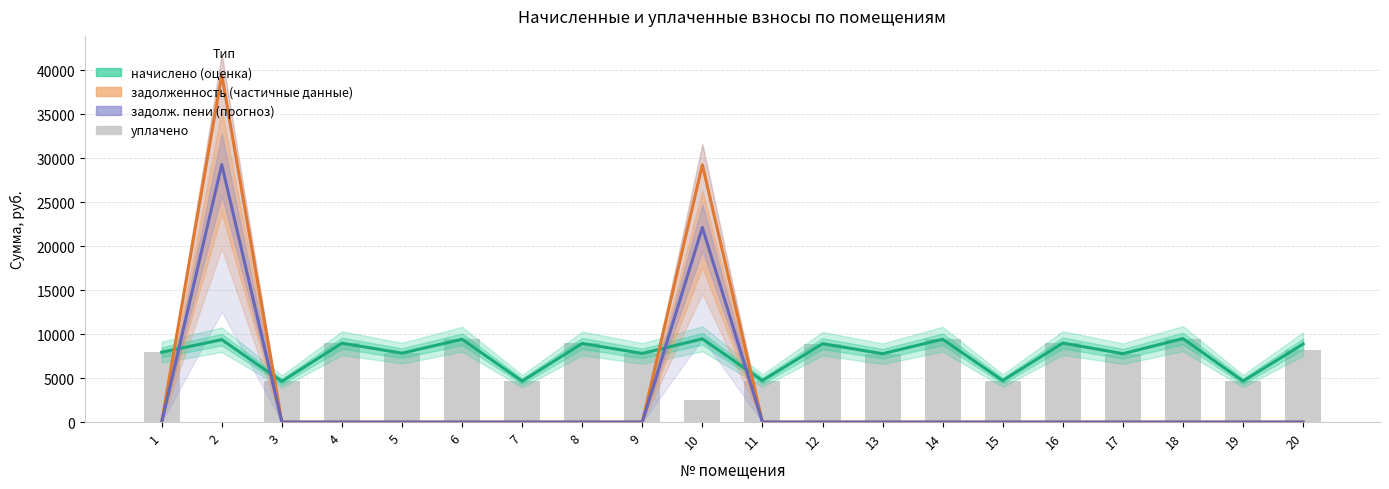

What is the difference between the maximum and minimum values in the начислено series?

4869.1